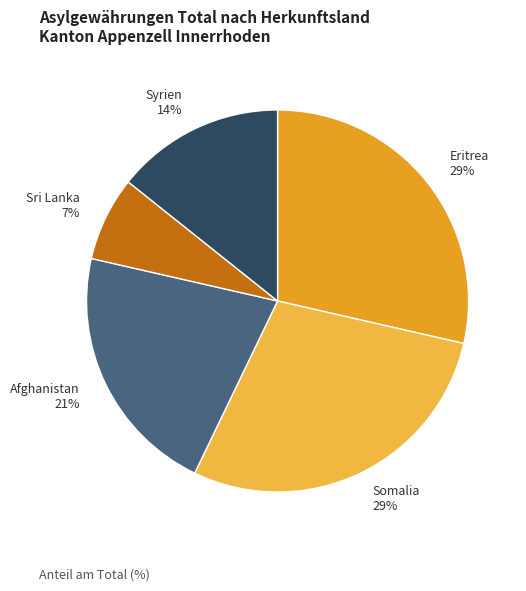

To the nearest percent, what is the difference between the Syrien 14% and Afghanistan 21% slice percentages?

7%